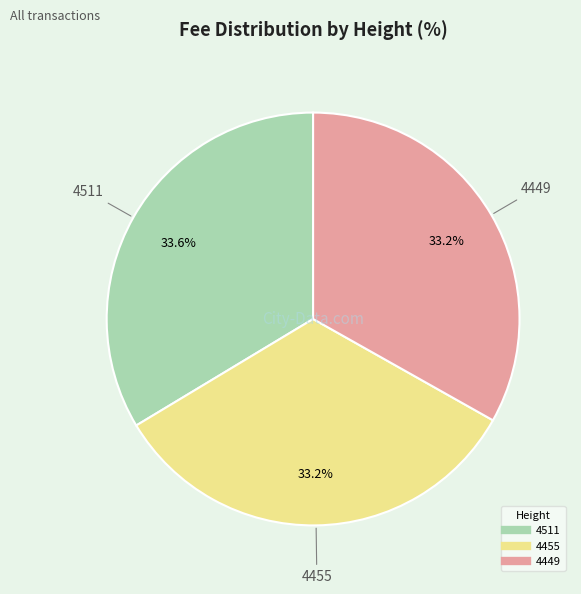

Is it true that 4455 is 33% of the pie?

True